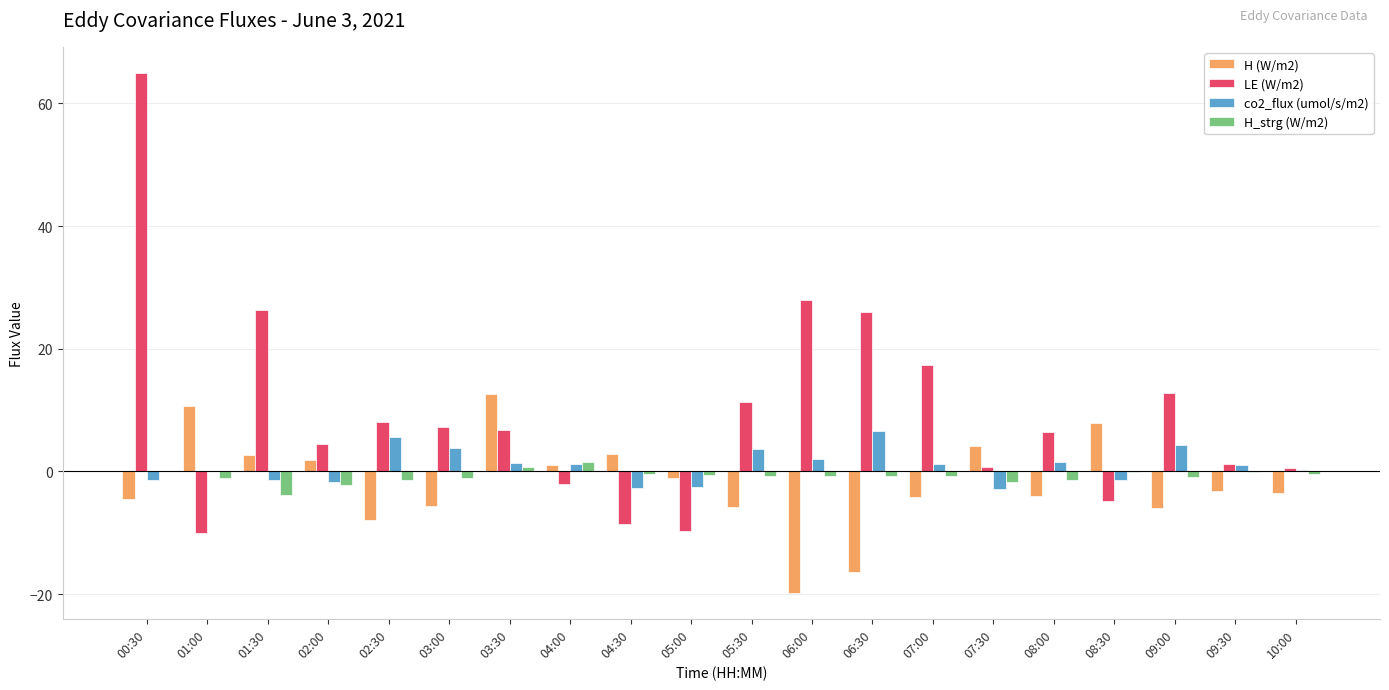

At which label does co2_flux (umol/s/m2) reach its peak?

06:30